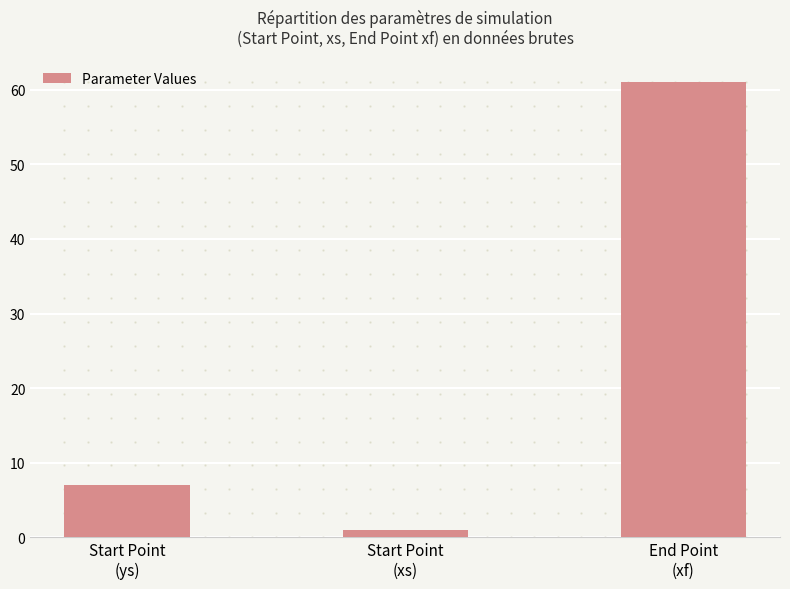

Which label corresponds to the smallest value in the chart?

Start Point
(xs)